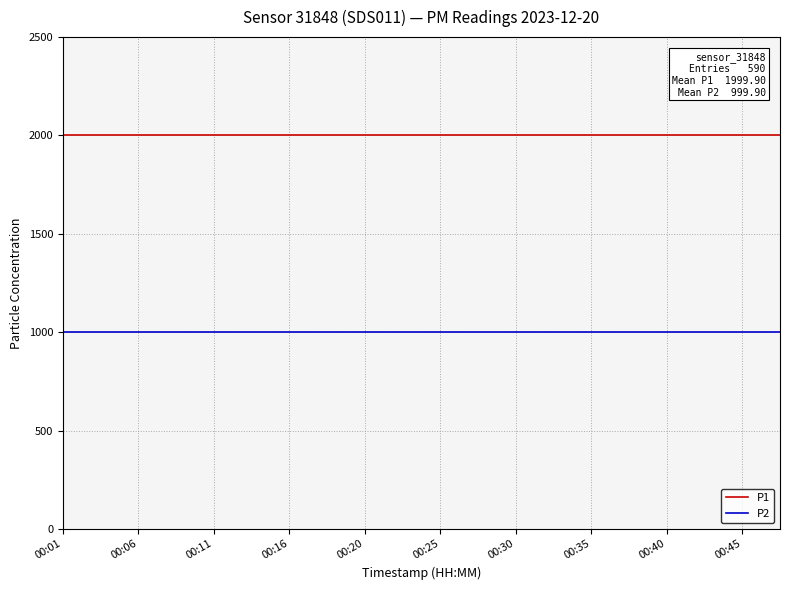

Which series has the largest total across all categories?

P1